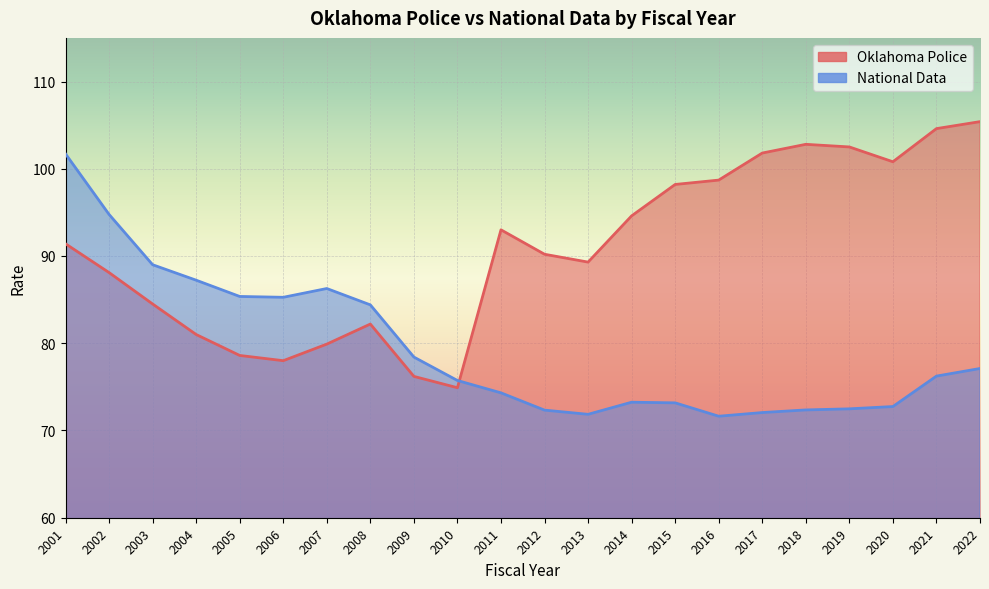

What is the average value of the Oklahoma Police series?

90.8